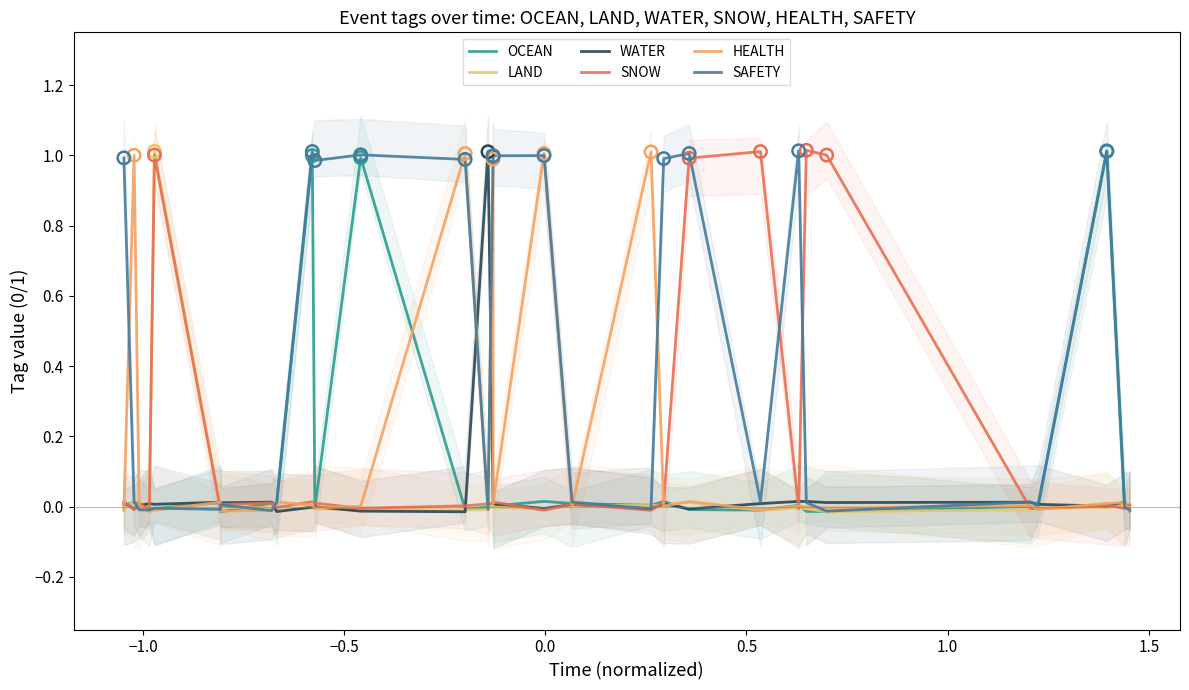

At how many categories does at least one series exceed 0?

30